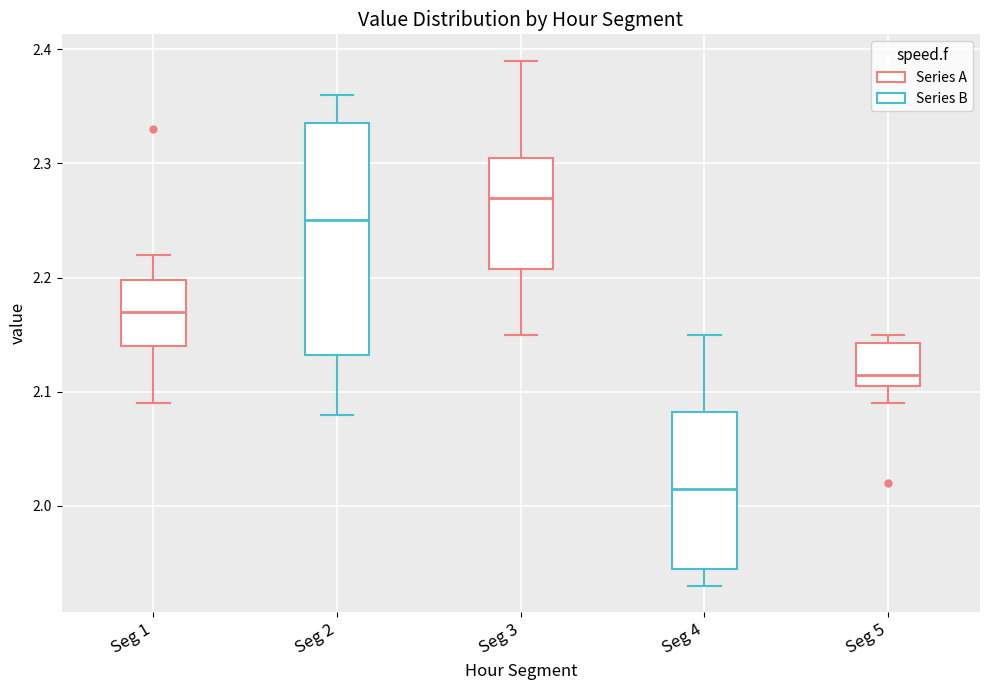

Which box's median line is the lowest?

Seg 4